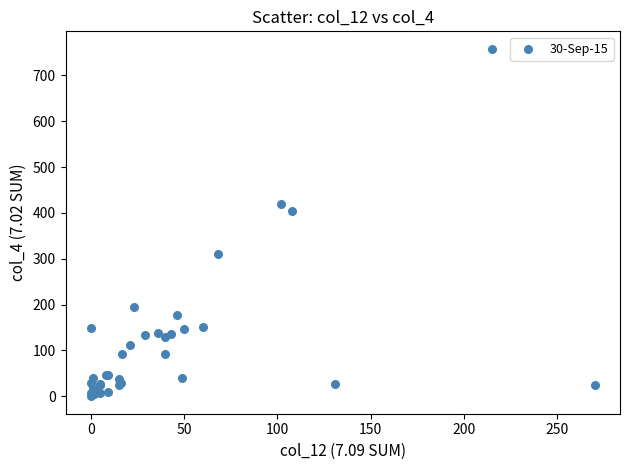

What Y value in the scatter plot is closest to 379?

405